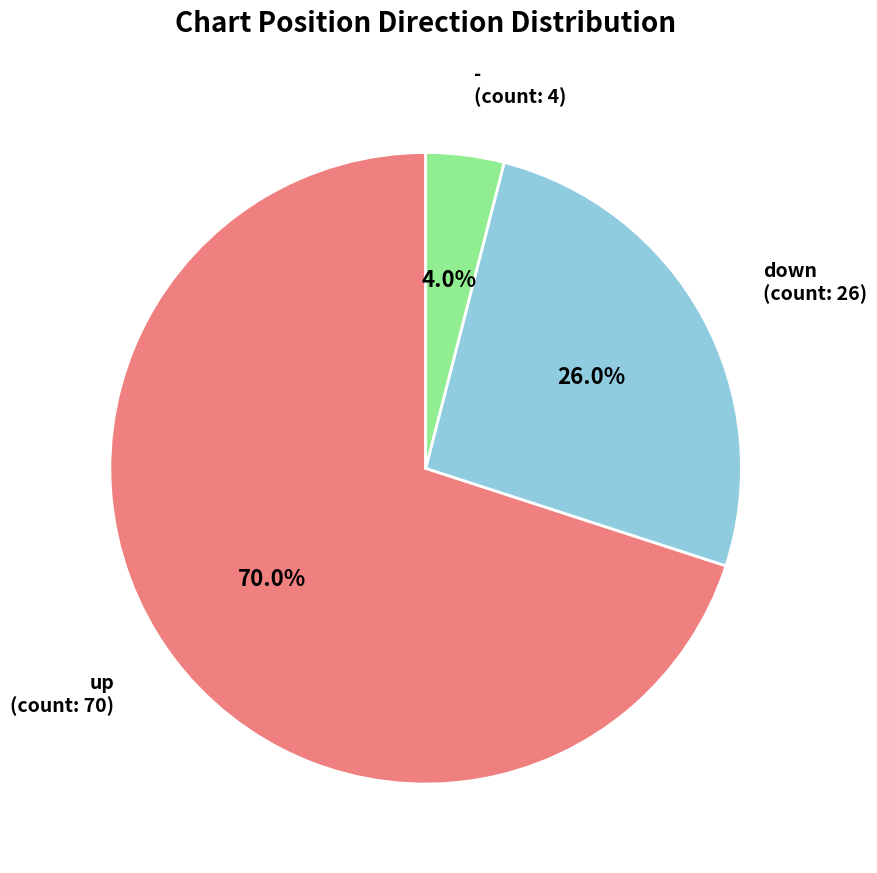

Is there any slice that represents more than half of the pie?

Yes